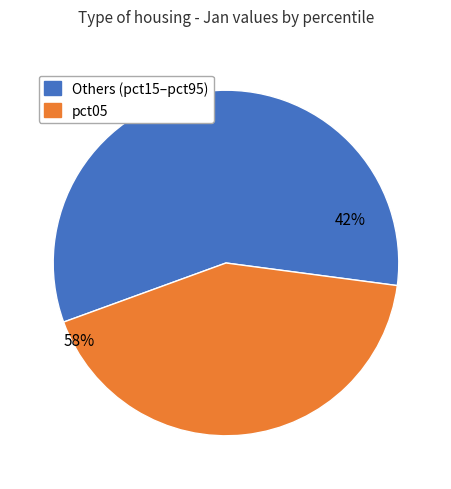

What is the largest slice in the pie chart?

pct05